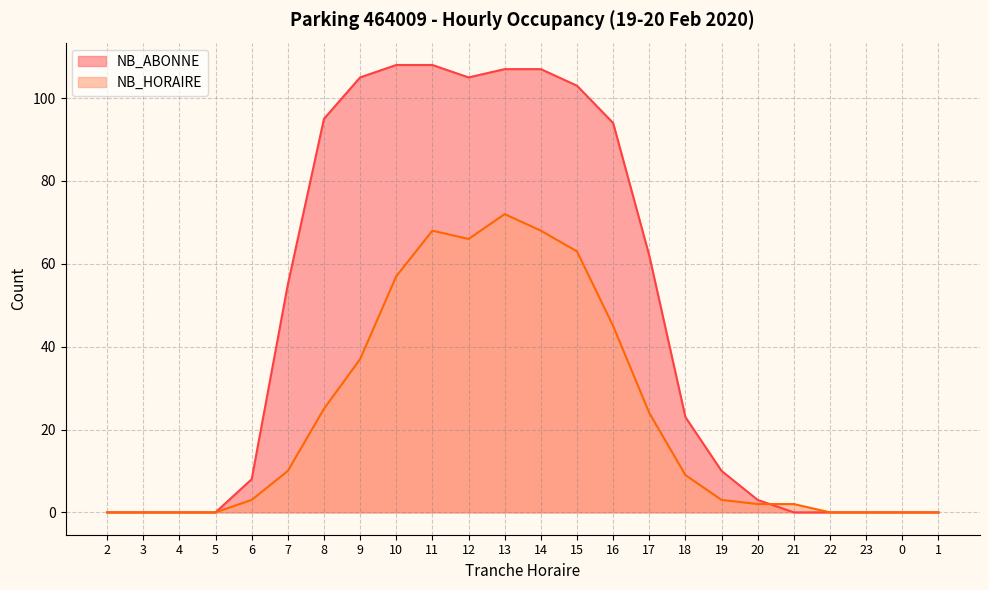

How many distinct data groups are displayed?

2